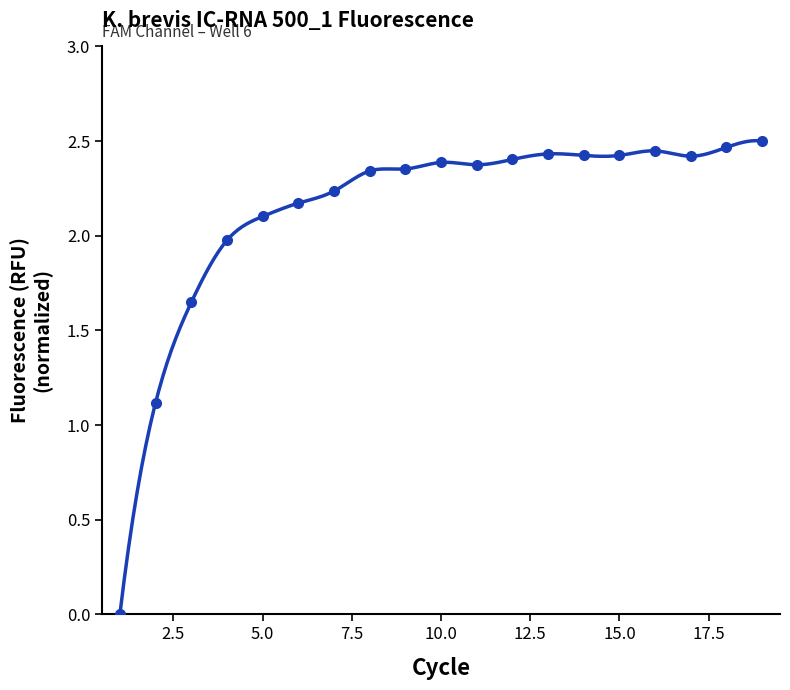

What is the value of the 8th point from the left?

2.3